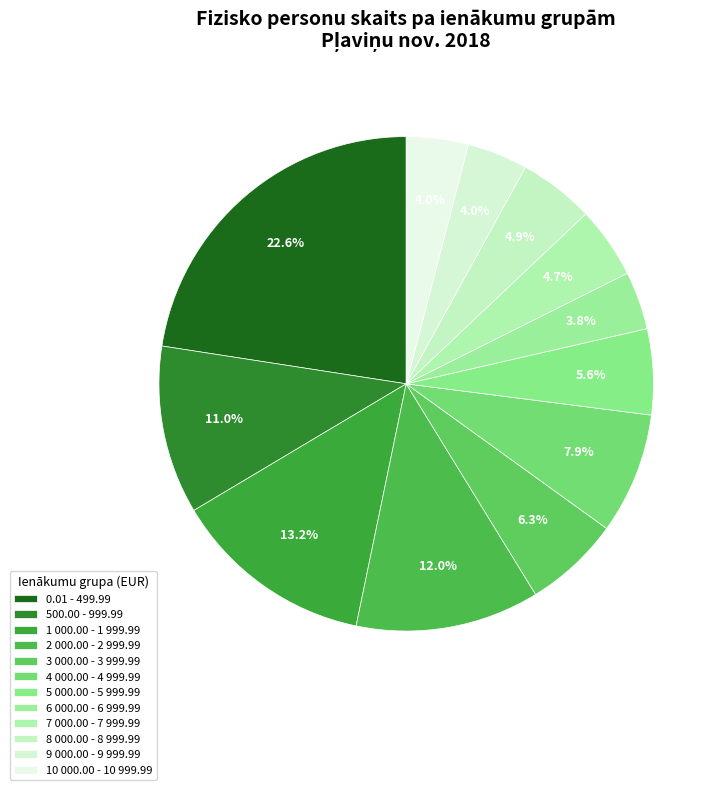

To the nearest percent, what percentage of the pie is 5 000.00 - 5 999.99?

6%